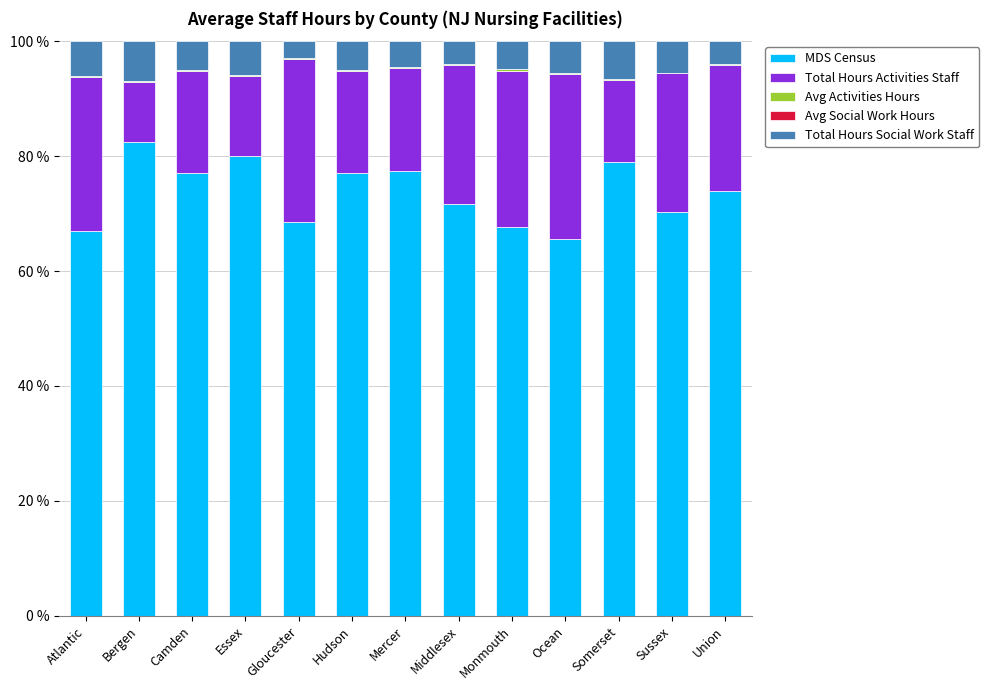

What is the highest value of the MDS Census series?

82.5